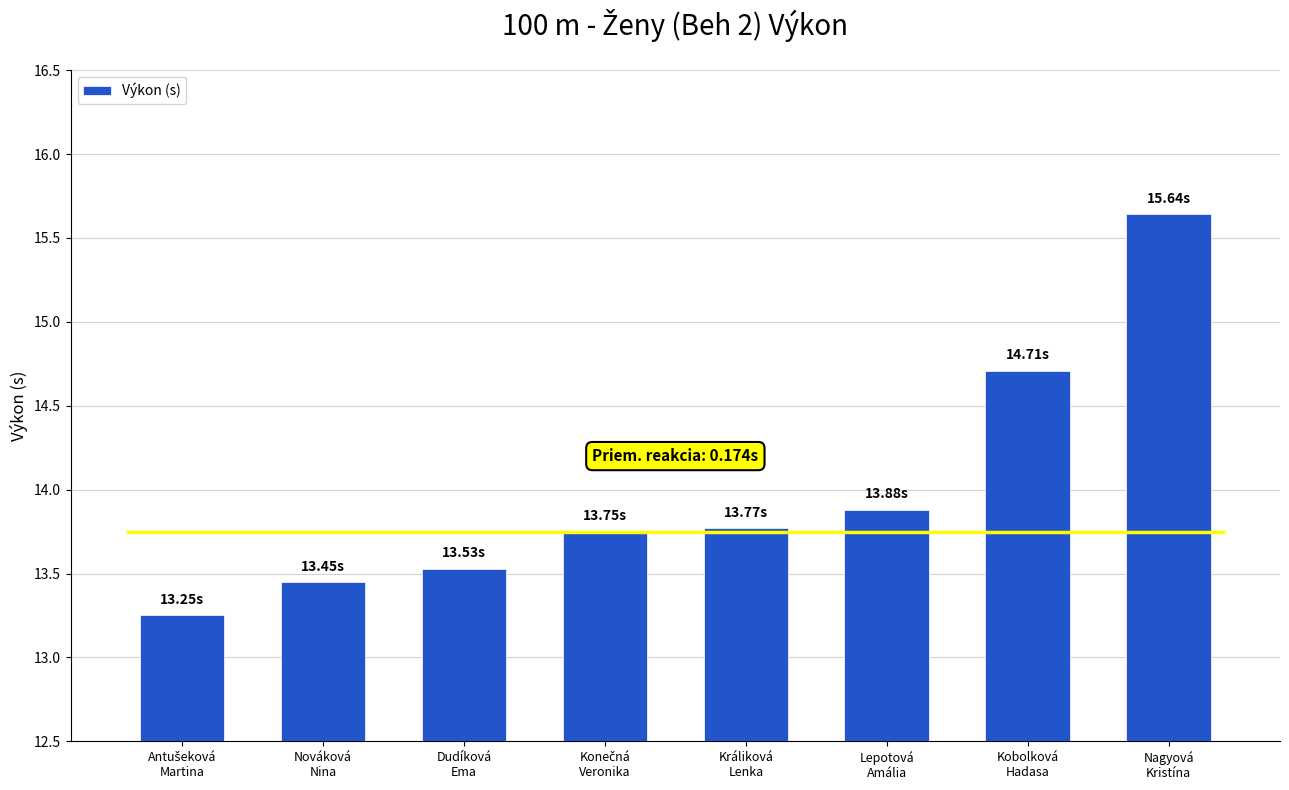

What is the label of the 5th bar from the left?

Králiková
Lenka